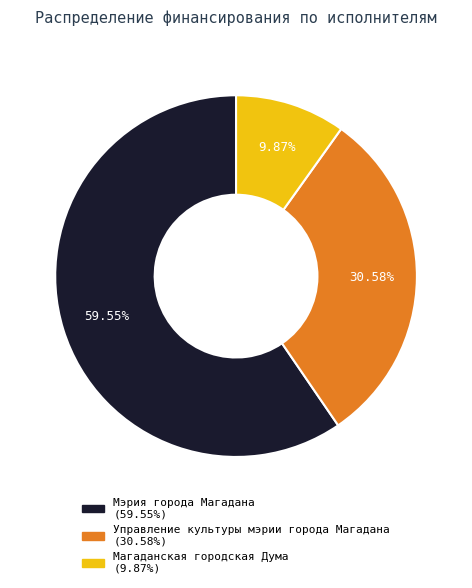

To the nearest percent, what is the combined percentage of Мэрия города Магадана and Магаданская городская Дума?

69%